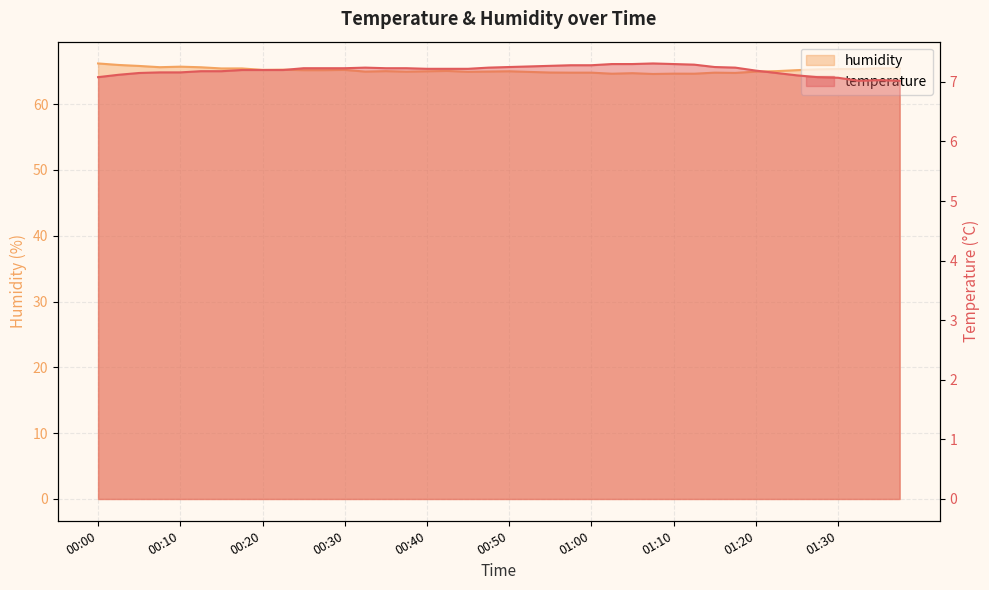

True or false: humidity has a value of 65.2 at 00:20.

True